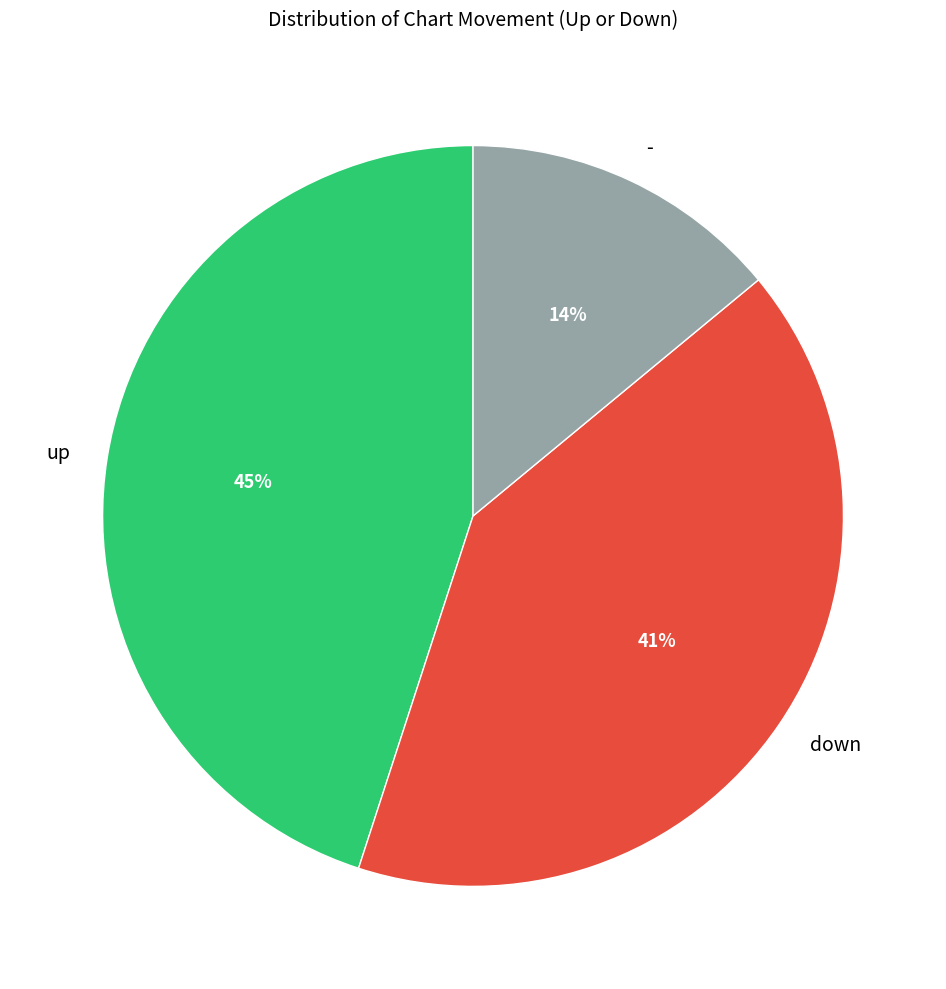

Which has a higher value, - or up?

up